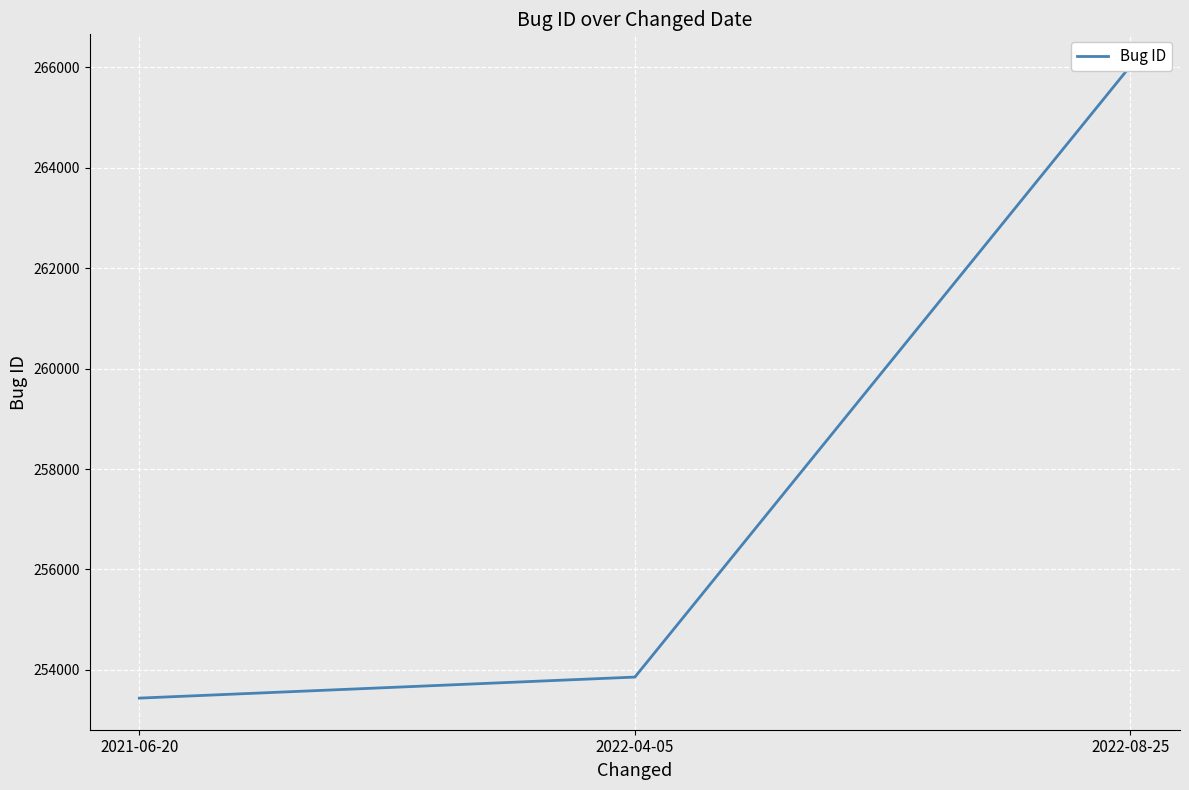

Rank the categories by value from highest to lowest.

2022-08-25, 2022-04-05, 2021-06-20